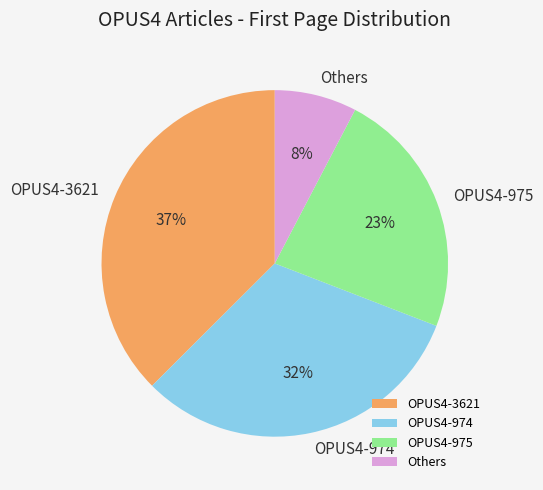

Do OPUS4-974 and OPUS4-975 together represent more than half of the pie?

Yes